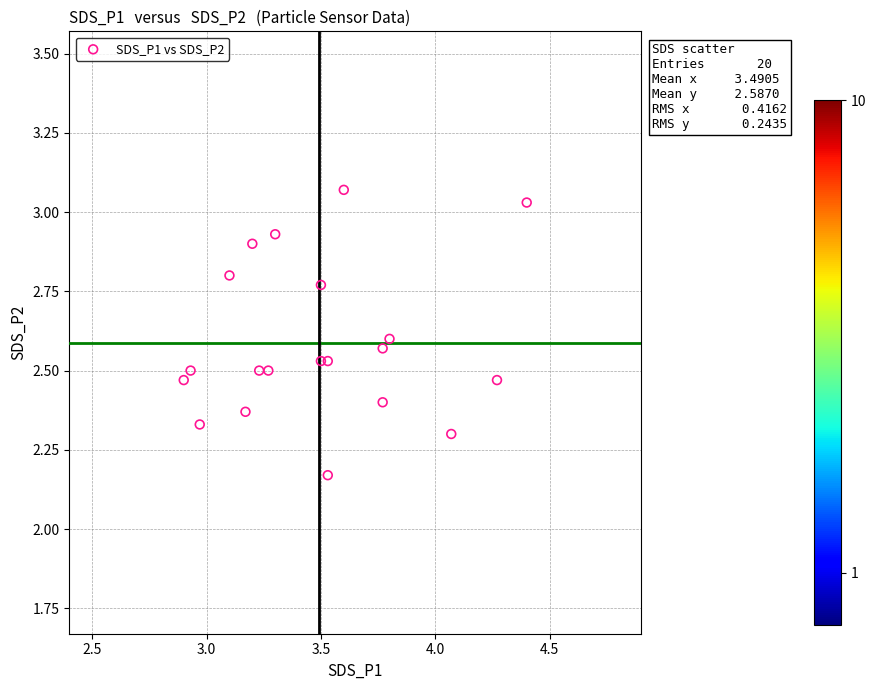

What is the range of Y values (max minus min)?

0.9